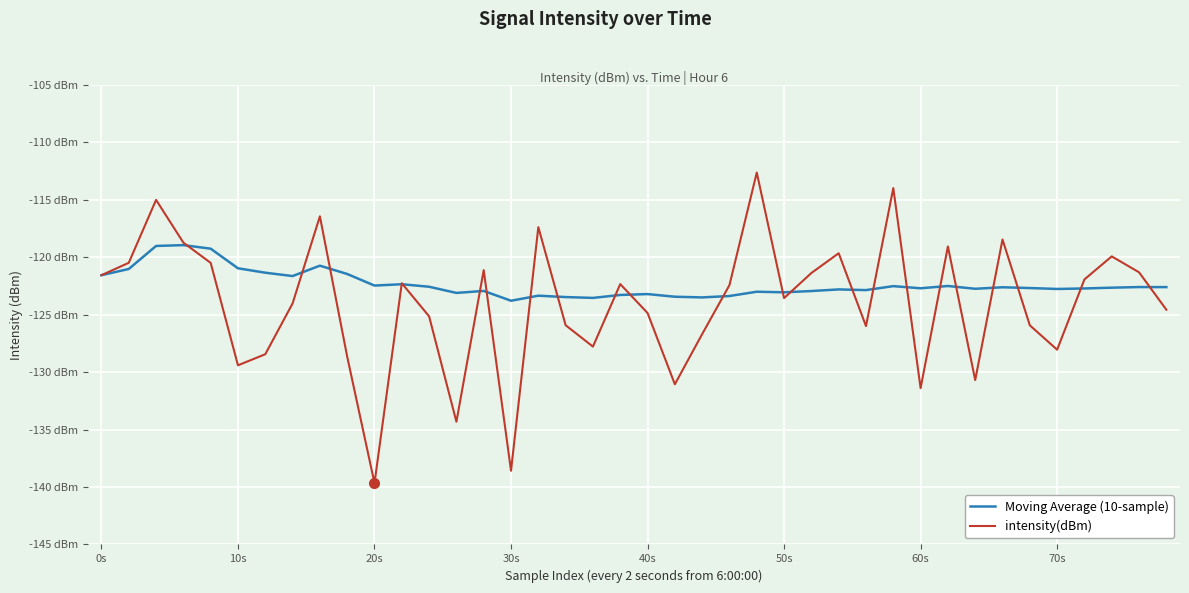

Which label corresponds to the largest value in the chart?

24